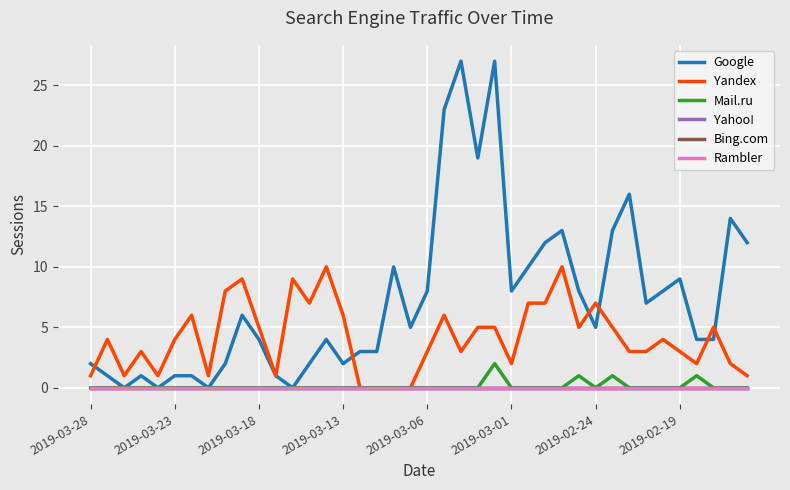

Is this an area chart (filled region under the line)?

No